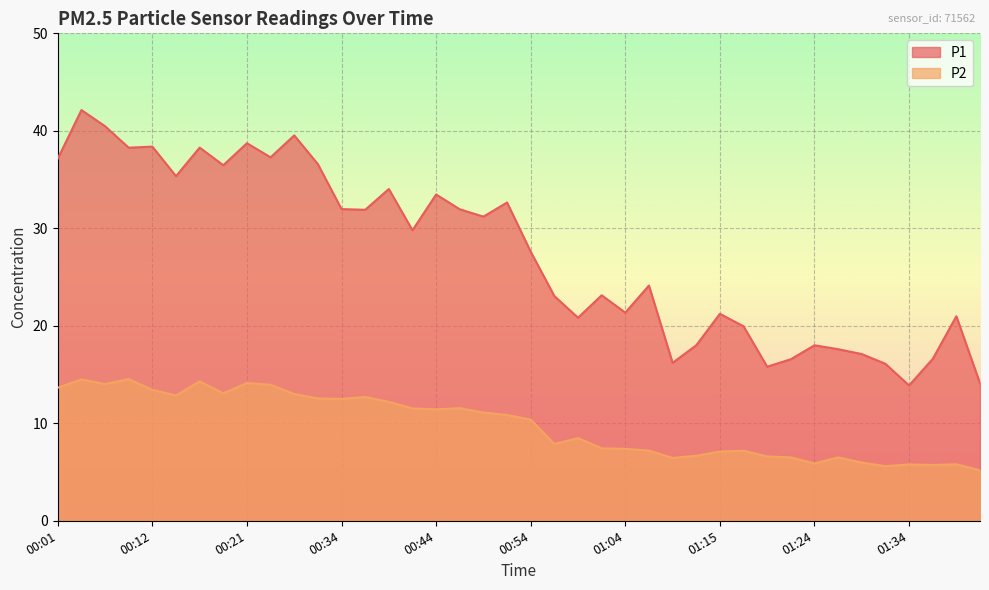

Reading left to right, transcribe all the data shown in this chart.

P1: 37.1	42.1	40.5	38.3	38.4	35.4	38.3	36.5	38.7	37.3	39.5	36.6	32.0	31.9	34.0	29.8	33.5	31.9	31.2	32.6	27.6	23.1	20.8	23.1	21.4	24.1	16.2	18.0	21.2	19.9	15.8	16.6	18.0	17.6	17.1	16.1	13.9	16.6	21.0	14.1
P2: 13.7	14.5	14.0	14.5	13.4	12.8	14.3	13.1	14.1	13.9	13.0	12.6	12.5	12.7	12.2	11.5	11.4	11.6	11.1	10.8	10.4	7.9	8.5	7.4	7.4	7.2	6.5	6.7	7.1	7.2	6.6	6.5	5.9	6.5	6.0	5.6	5.8	5.7	5.8	5.2